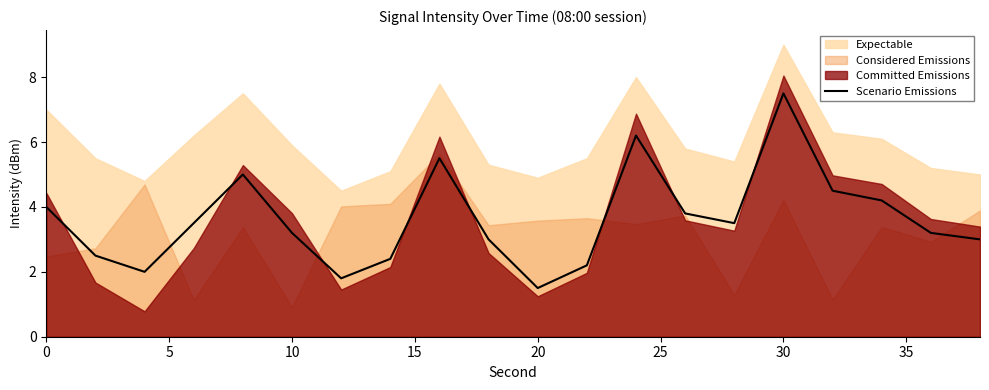

How many points are lower than both their immediate neighbors (excluding endpoints)?

4